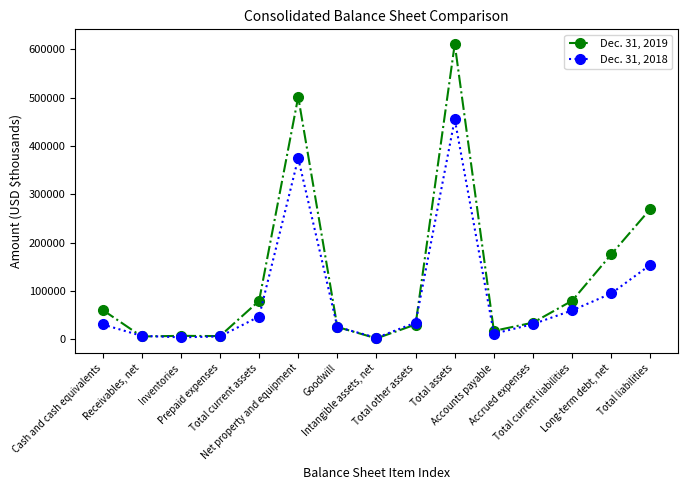

Rank the categories by Dec. 31, 2019 value from highest to lowest.

Total assets, Net property and equipment, Total liabilities, Long-term debt, net, Total current liabilities, Total current assets, Cash and cash equivalents, Accrued expenses, Total other assets, Goodwill, Accounts payable, Inventories, Prepaid expenses, Receivables, net, Intangible assets, net